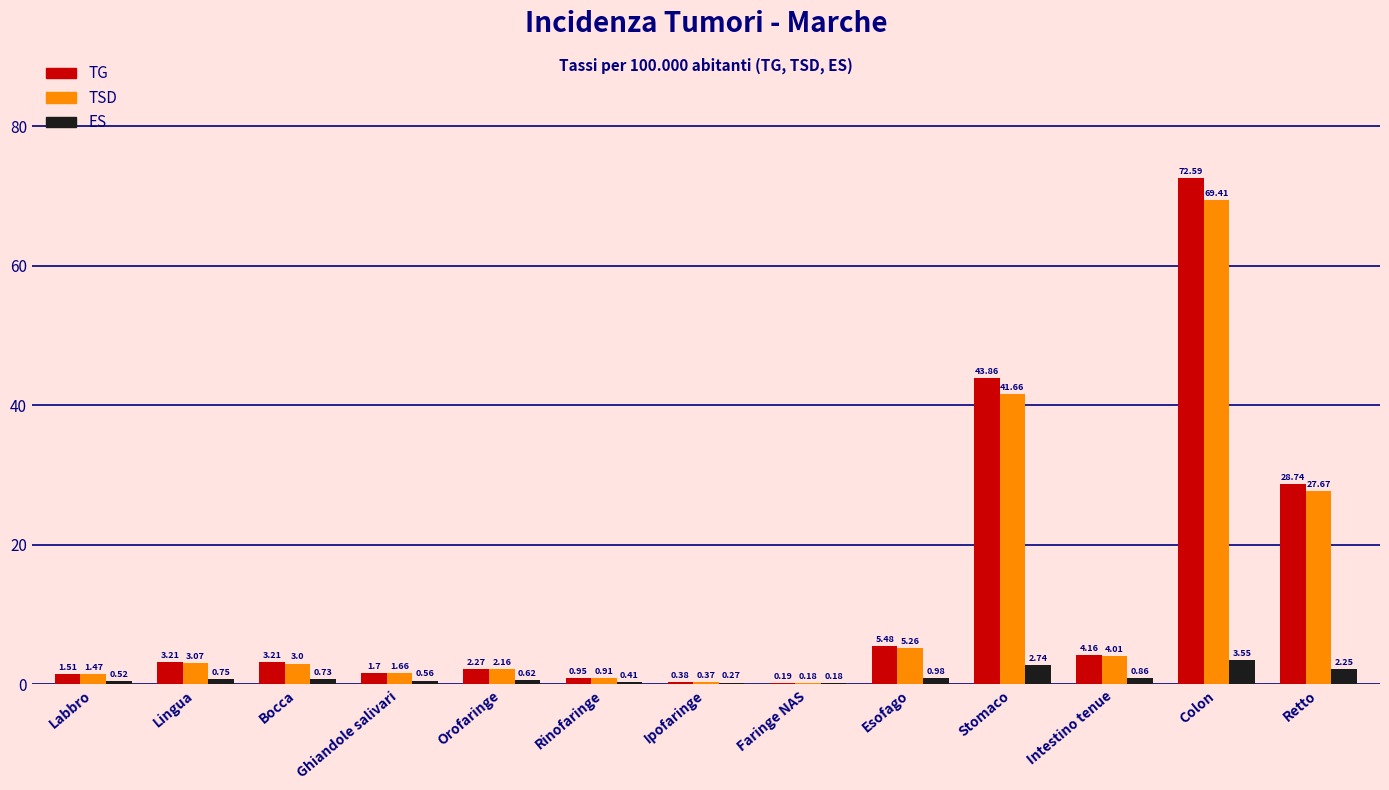

What is the sum of all ES values?

14.4